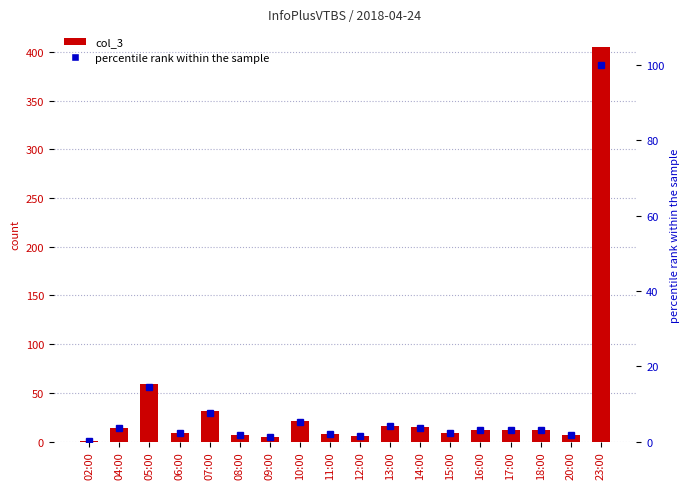

Does the chart contain any negative values?

No